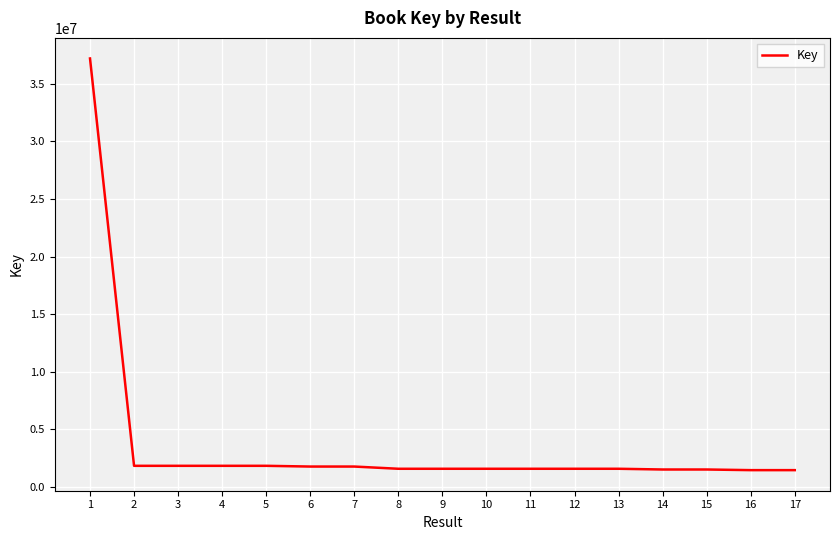

What is the change in value from 7 to 10?

-192736